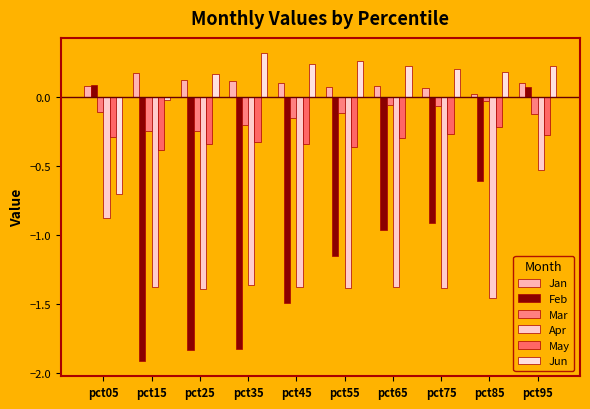

Reading left to right, transcribe all the data shown in this chart.

Jan: 0.1	0.2	0.1	0.1	0.1	0.1	0.1	0.1	0.0	0.1
Feb: 0.1	-1.9	-1.8	-1.8	-1.5	-1.2	-1.0	-0.9	-0.6	0.1
Mar: -0.1	-0.2	-0.2	-0.2	-0.2	-0.1	-0.1	-0.1	-0.0	-0.1
Apr: -0.9	-1.4	-1.4	-1.4	-1.4	-1.4	-1.4	-1.4	-1.5	-0.5
May: -0.3	-0.4	-0.3	-0.3	-0.3	-0.4	-0.3	-0.3	-0.2	-0.3
Jun: -0.7	-0.0	0.2	0.3	0.2	0.3	0.2	0.2	0.2	0.2